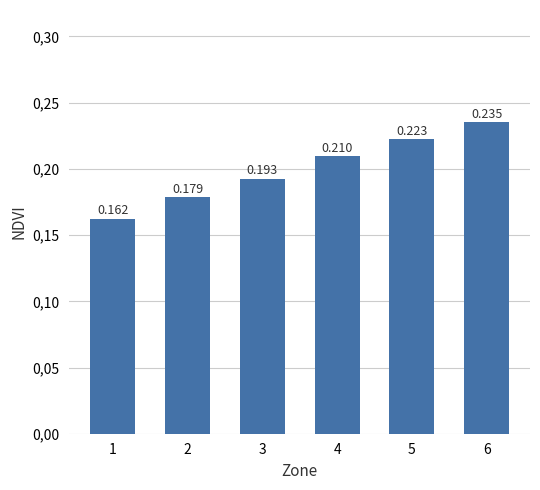

Does the chart contain stacked bars?

No